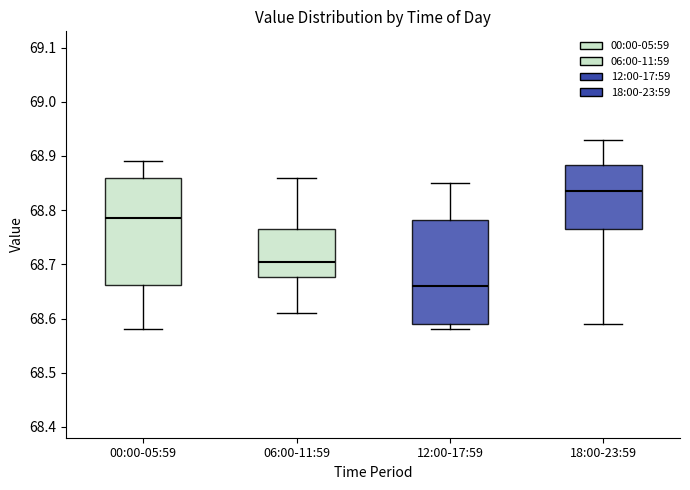

Reading left to right, read every box against the y-axis: the position of its median line, the range the box covers, and the ends of its whiskers. The values are not printed on the chart, so give them approximately, as read against the axis.

00:00-05:59: median 68.79, box 68.66 to 68.86, whiskers 68.58 to 68.89
06:00-11:59: median 68.71, box 68.68 to 68.77, whiskers 68.61 to 68.86
12:00-17:59: median 68.66, box 68.59 to 68.78, whiskers 68.58 to 68.85
18:00-23:59: median 68.84, box 68.77 to 68.88, whiskers 68.59 to 68.93